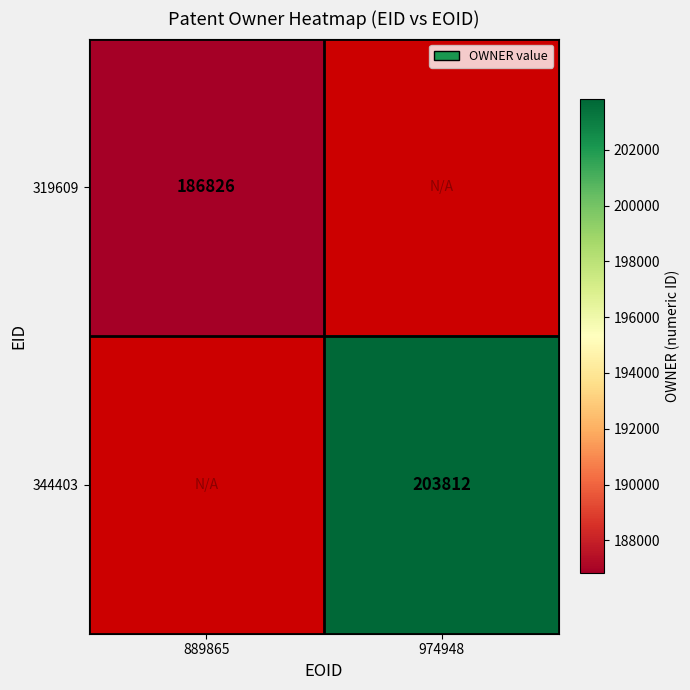

Is it true that 344403 equals 203812 at 974948?

True